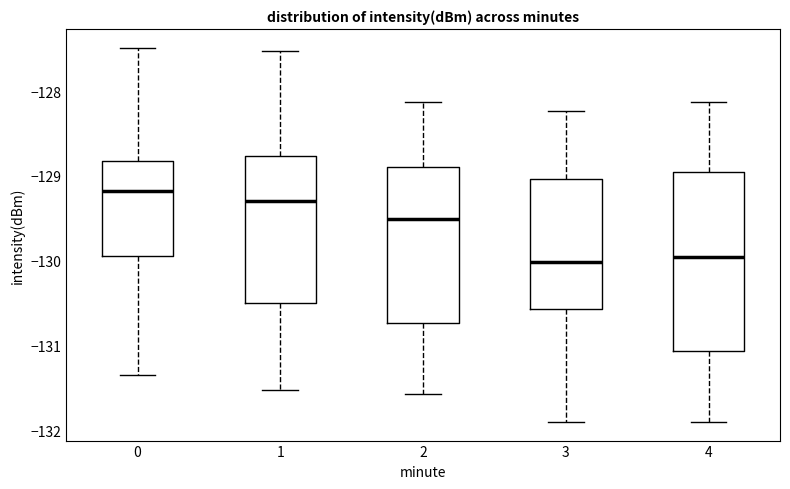

Reading left to right, read every box against the y-axis: the position of its median line, the range the box covers, and the ends of its whiskers. The values are not printed on the chart, so give them approximately, as read against the axis.

0: median -129.2, box -129.9 to -128.8, whiskers -131.3 to -127.5
1: median -129.3, box -130.5 to -128.8, whiskers -131.5 to -127.5
2: median -129.5, box -130.7 to -128.9, whiskers -131.6 to -128.1
3: median -130.0, box -130.6 to -129.0, whiskers -131.9 to -128.2
4: median -130.0, box -131.1 to -129.0, whiskers -131.9 to -128.1